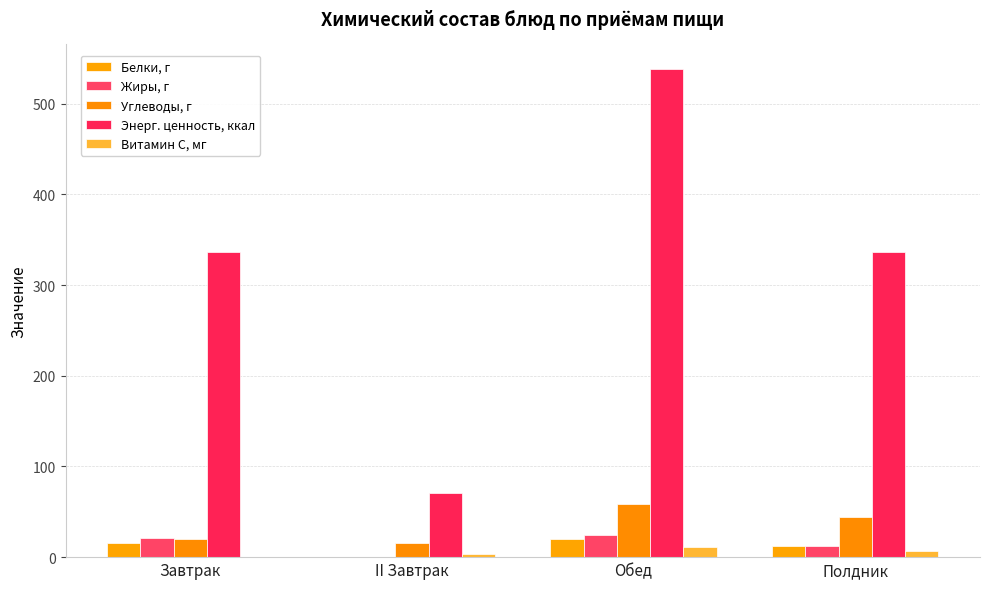

At how many categories does at least one series exceed 513?

1